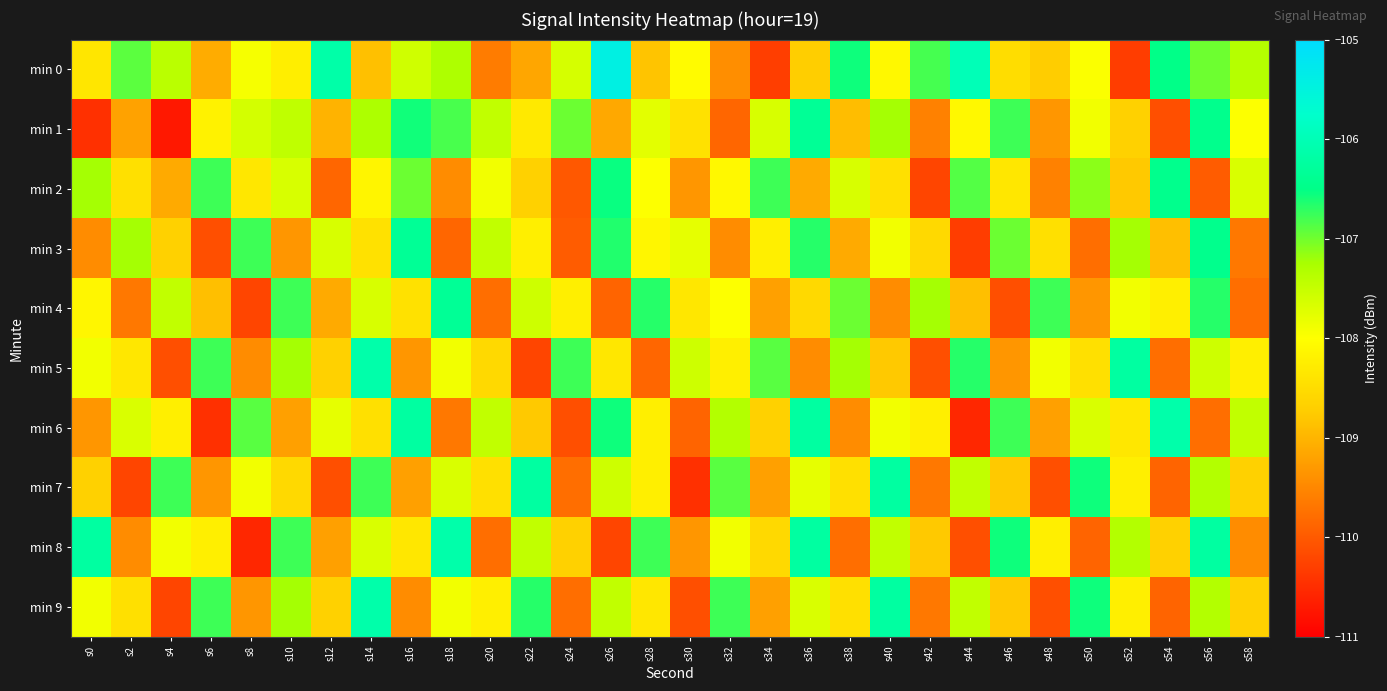

What is the maximum value shown in the chart?

-105.4